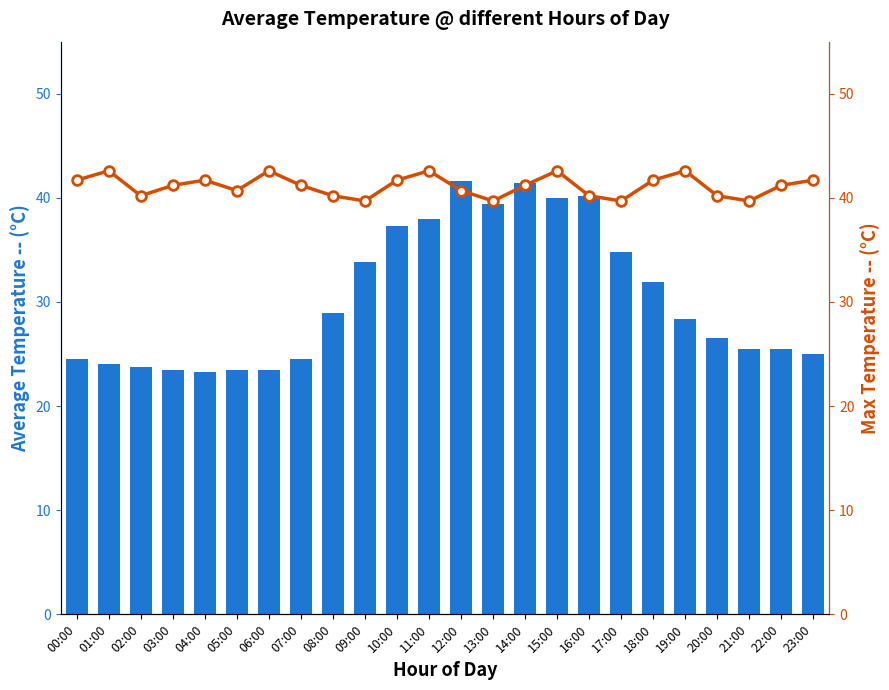

What is the greatest value displayed?

42.6